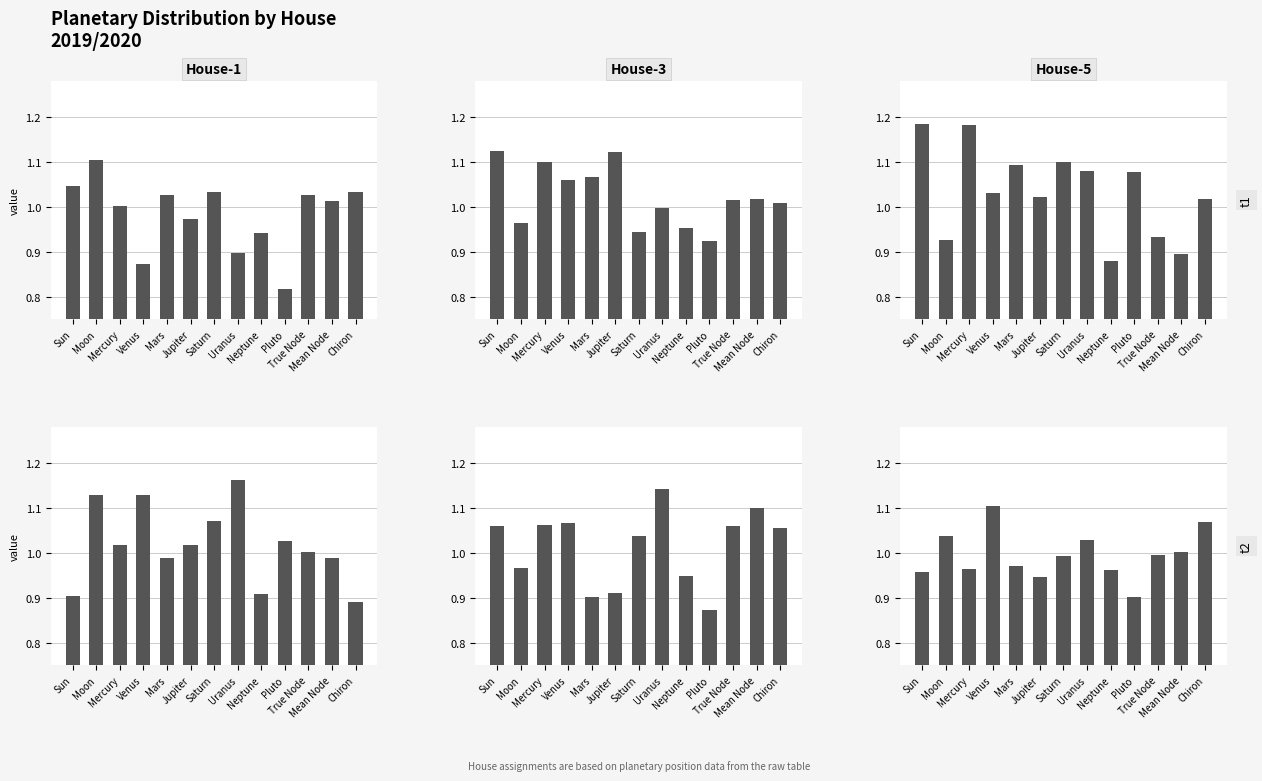

The House-1 series shows 0.5 at Pluto. True or false?

False